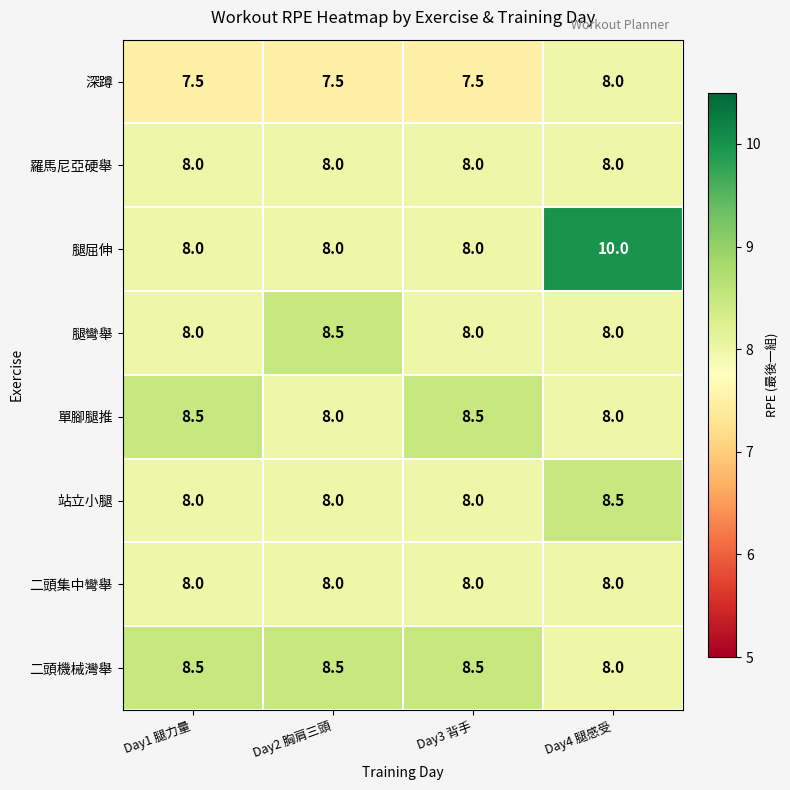

Is it true that 腿屈伸 equals 14.1 at Day3 背手?

False